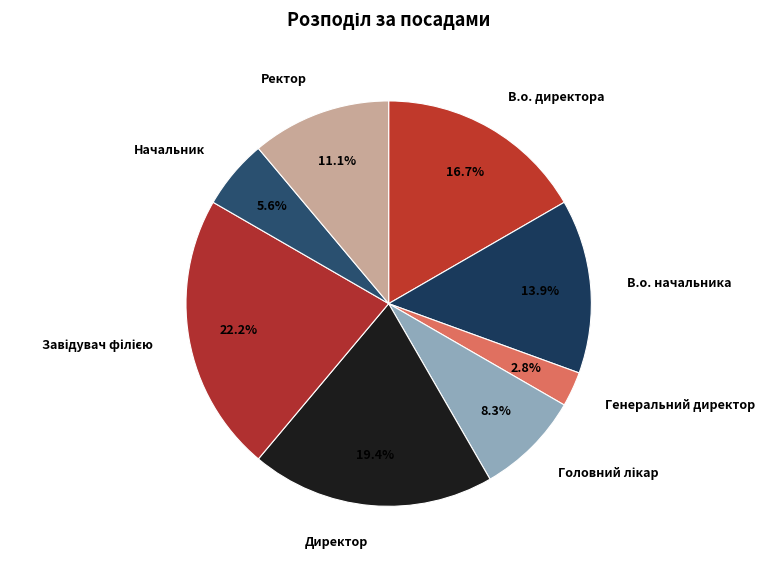

Combined, what portion of the pie is Директор and Генеральний директор?

22.2%